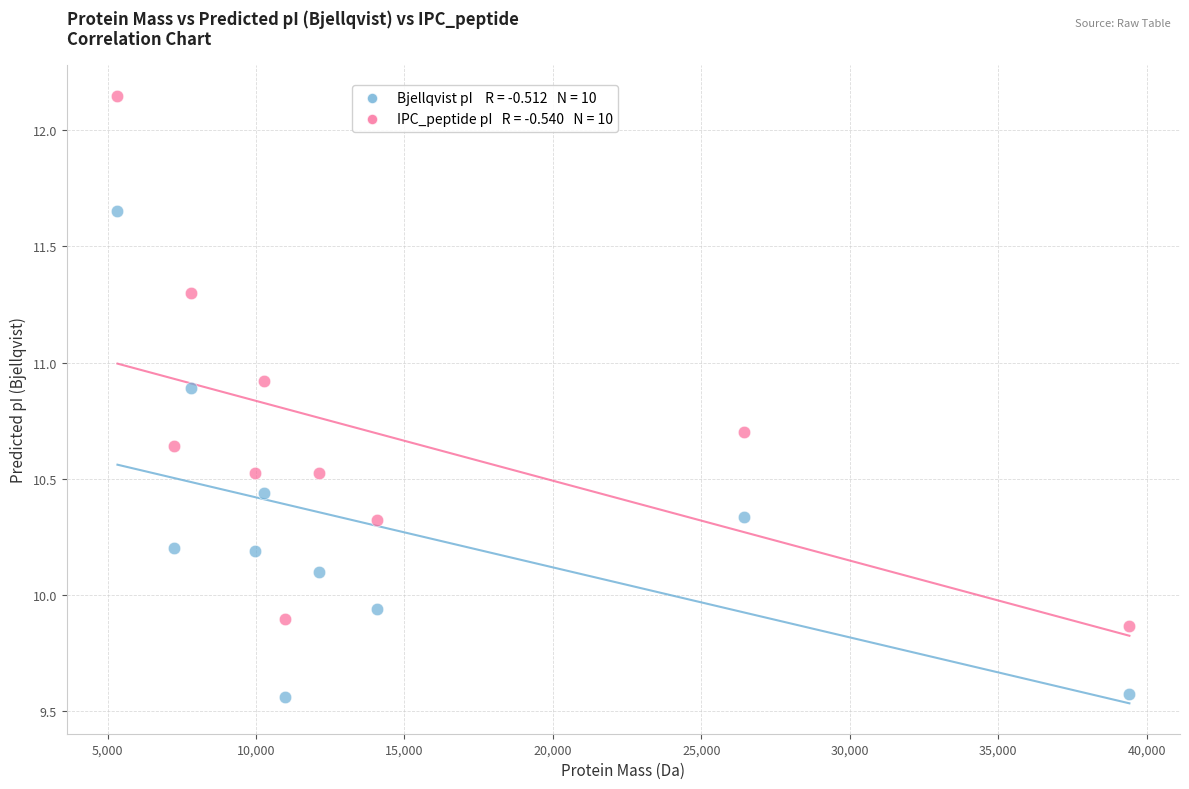

Across all data points, what is the range of Y values (max minus min)?

2.6